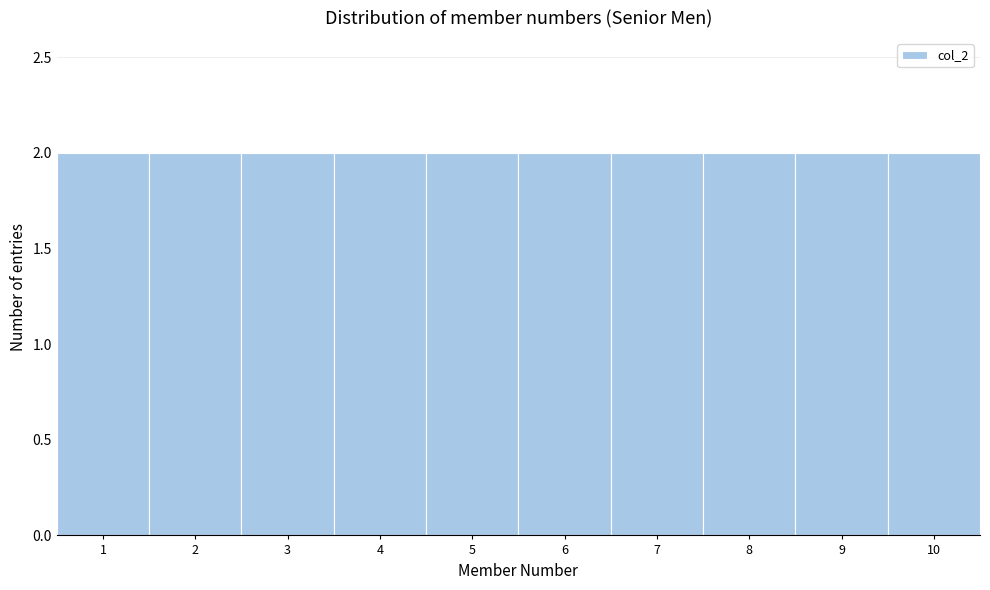

Reading left to right, transcribe this chart: for each bar, give the range it covers on the x-axis and its height. The values are not printed on the chart, so give them approximately, as read against the axis.

0.5 to 1.5: 2
1.5 to 2.5: 2
2.5 to 3.5: 2
3.5 to 4.5: 2
4.5 to 5.5: 2
5.5 to 6.5: 2
6.5 to 7.5: 2
7.5 to 8.5: 2
8.5 to 9.5: 2
9.5 to 10.5: 2